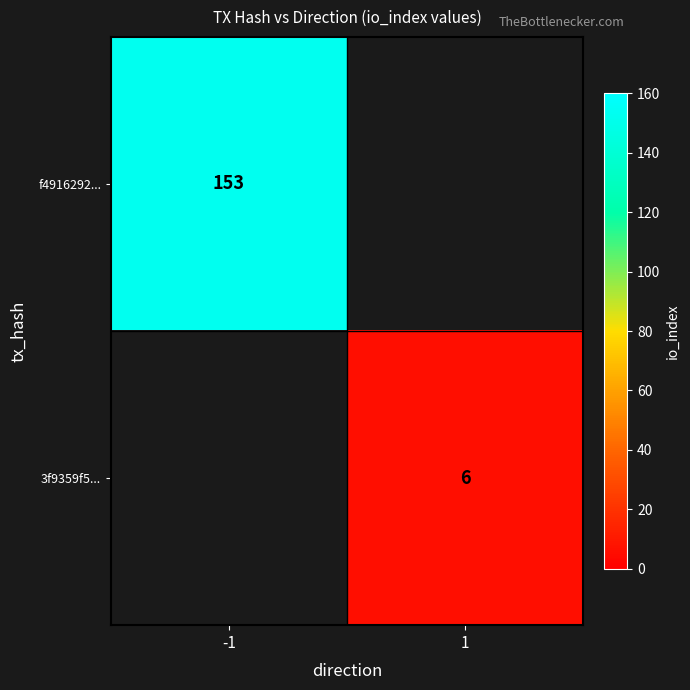

Is it true that f4916292... equals 153 at -1?

True